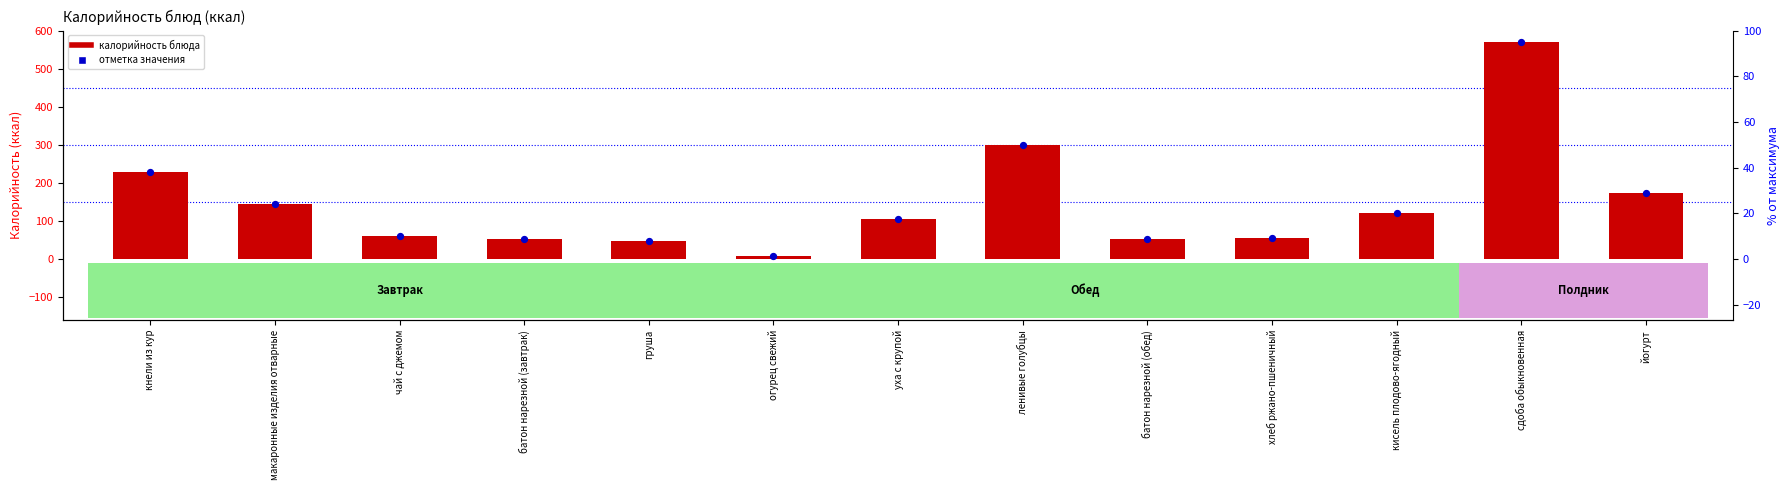

What is the ratio of the value at батон нарезной (завтрак) to the value at хлеб ржано-пшеничный?

1.0